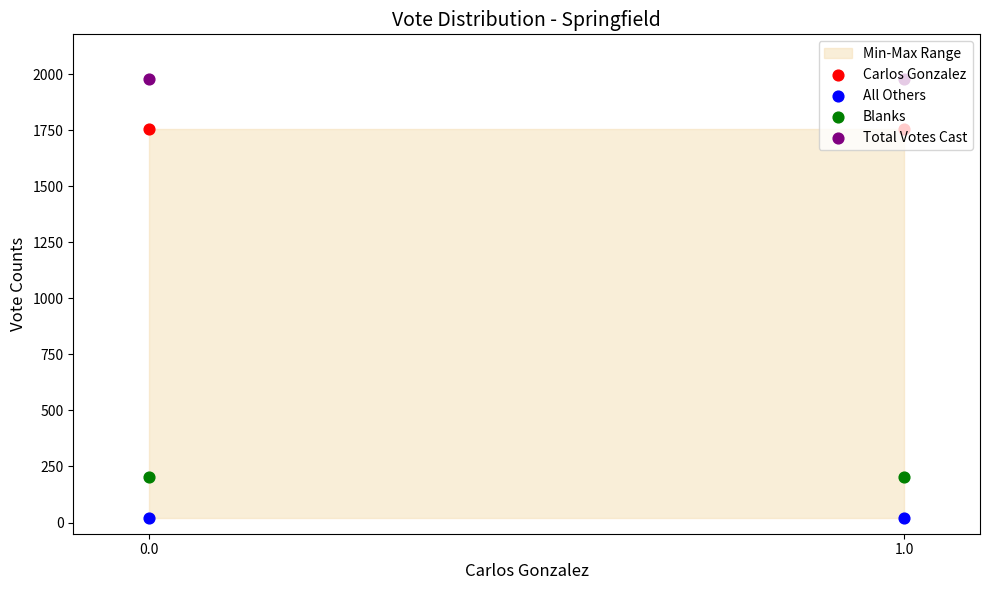

Which series has the largest total across all categories?

Total Votes Cast